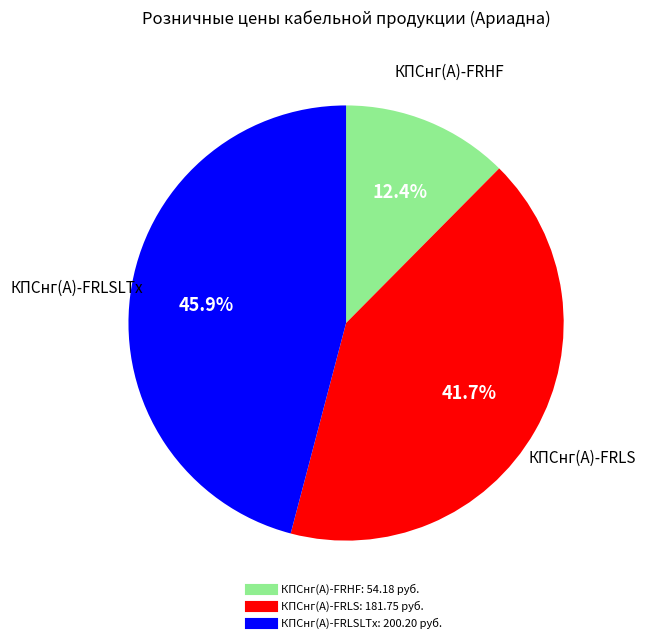

Is there a majority slice in this chart?

No